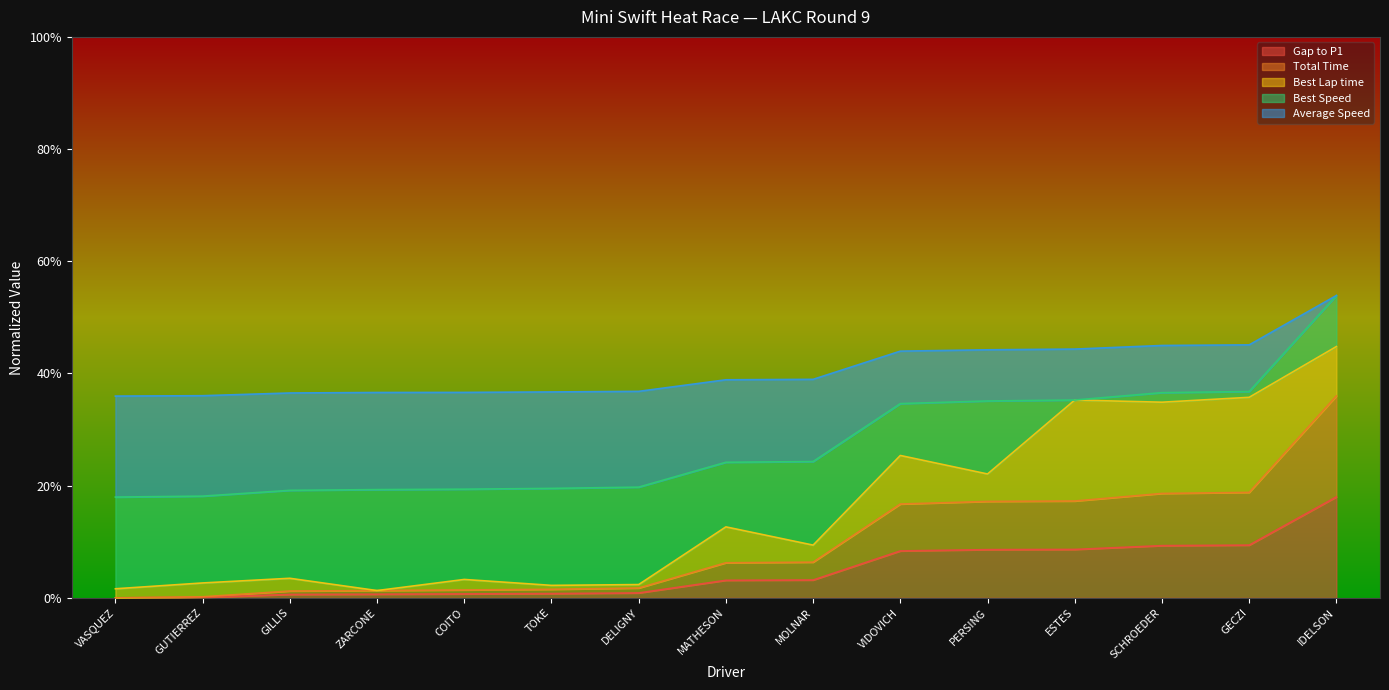

How many data points does each series have?

15